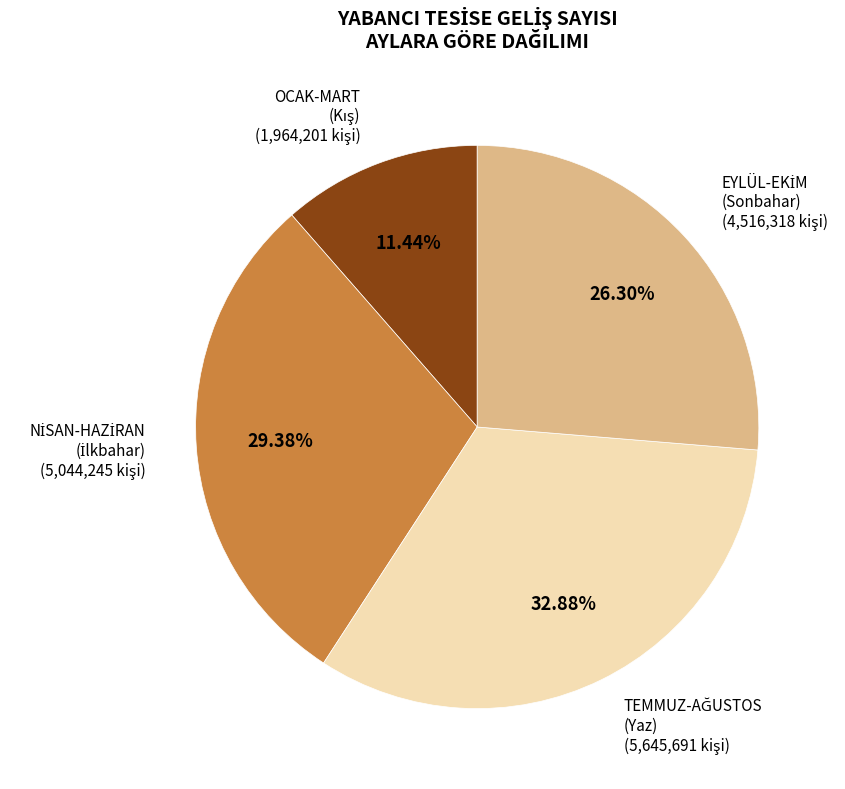

Is there a majority slice in this chart?

No